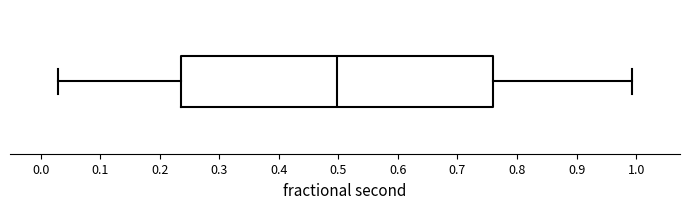

Read this box plot against the x-axis: the position of the median line, the range covered by the box, and the ends of both whiskers. The values are not printed on the chart, so give them approximately, as read against the axis.

median 0.50, box 0.24 to 0.76, whiskers 0.03 to 0.99